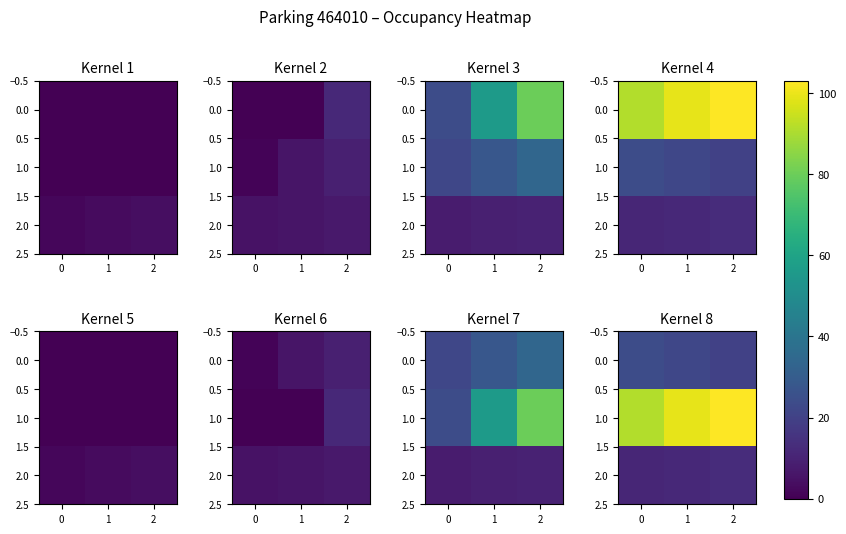

What is the spread (max minus min) of values at 2?

90